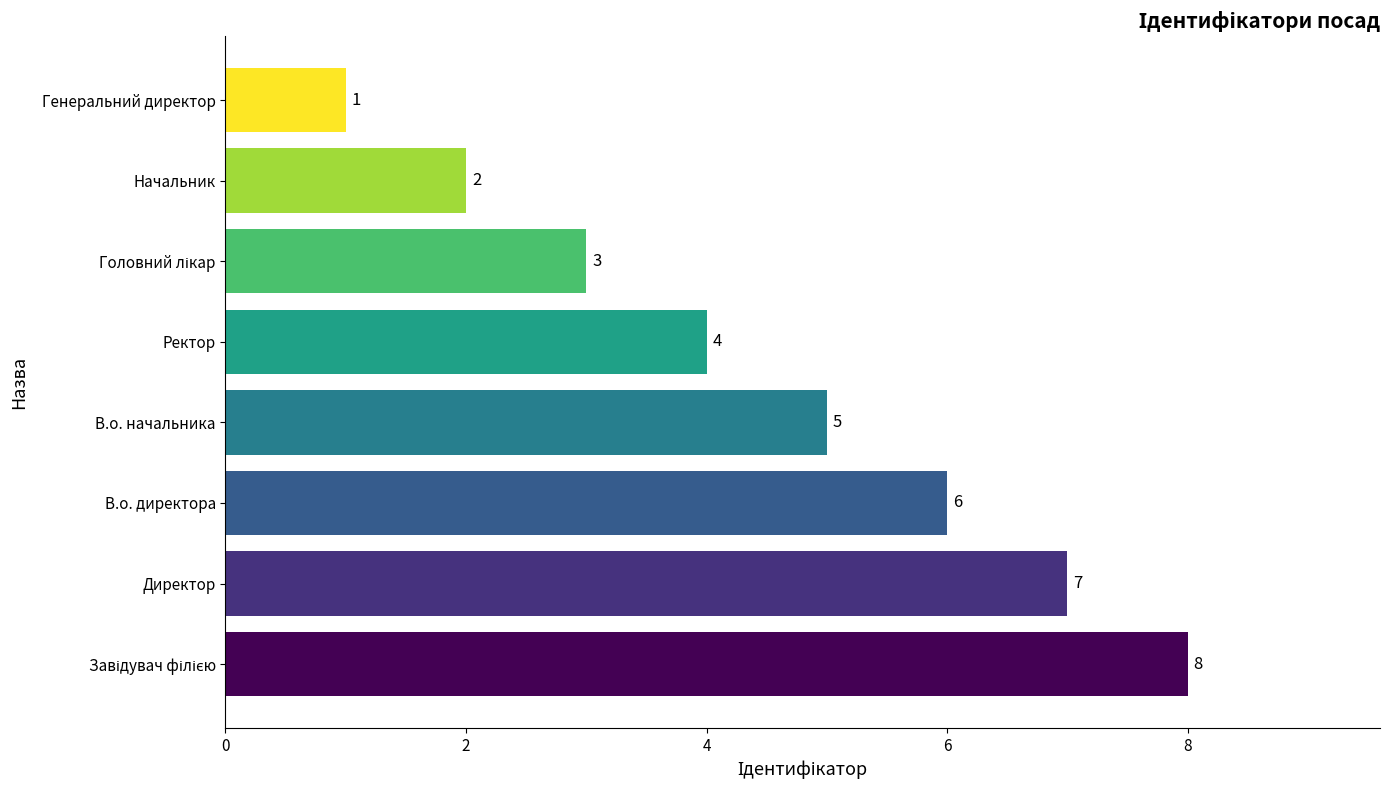

What is the difference between the second highest and minimum values?

6